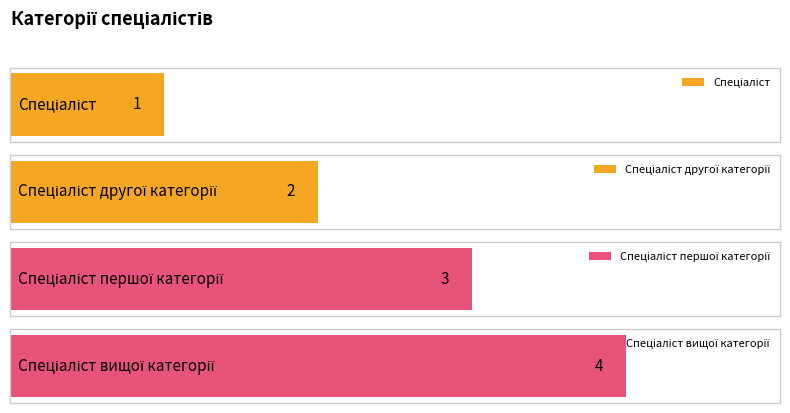

What is the label of the 1st bar from the right?

Спеціаліст вищої категорії